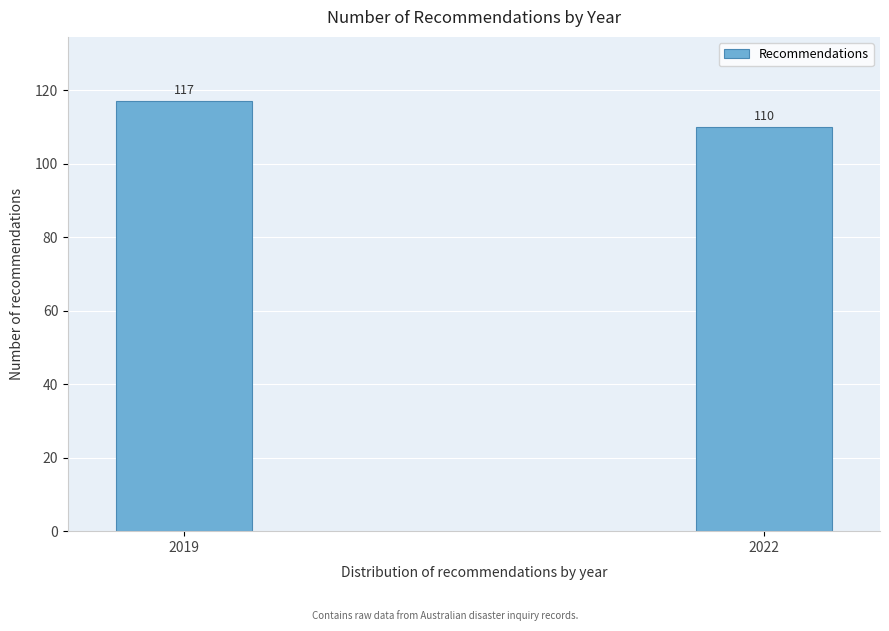

Reading left to right, what are all the values shown in this chart?

117	110